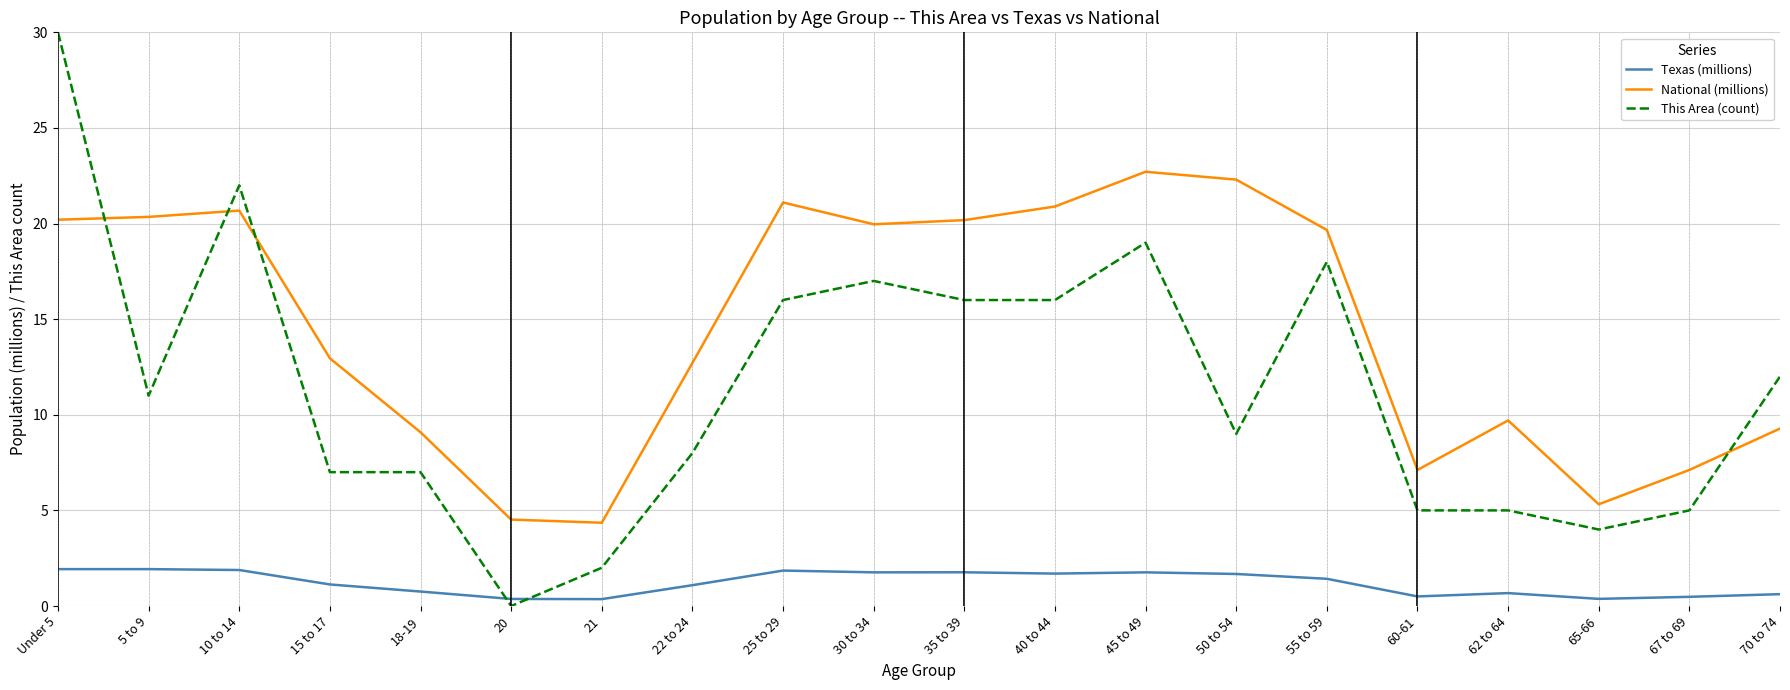

What is the total value across all series at 70 to 74?

21.9